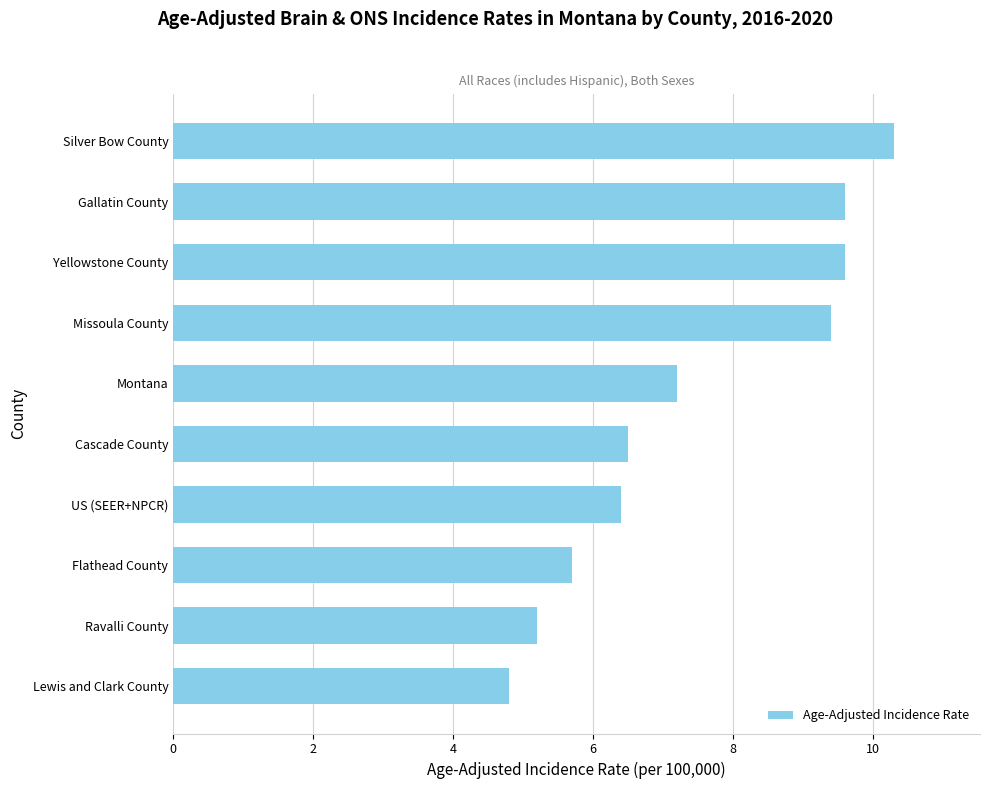

Reading top to bottom, transcribe all the data shown in this chart.

10.3	9.6	9.6	9.4	7.2	6.5	6.4	5.7	5.2	4.8